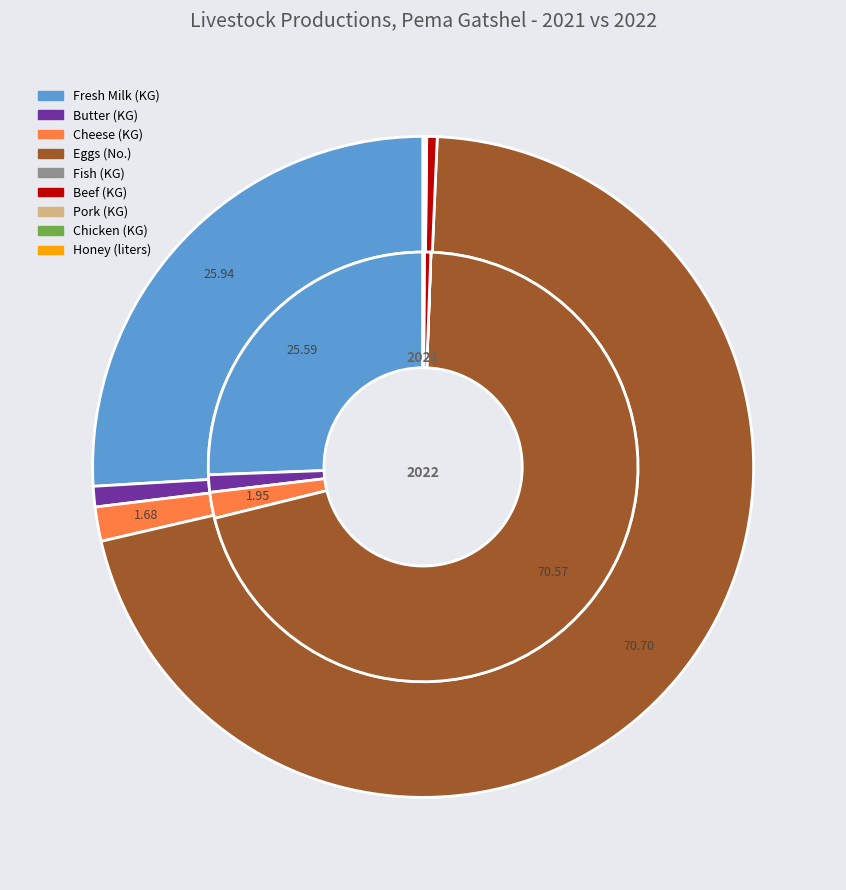

To the nearest percent, what is the difference between the 2 and 3 slice percentages?

69%